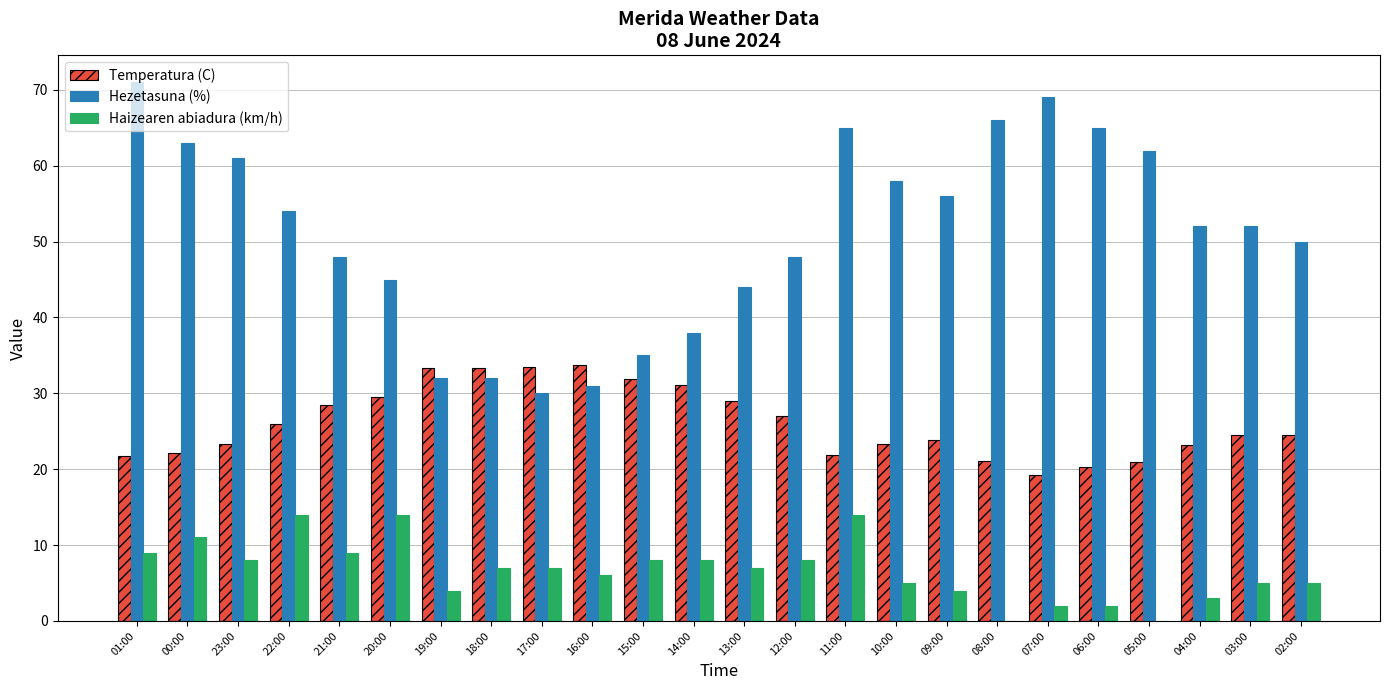

Which category has the highest value across all series?

01:00